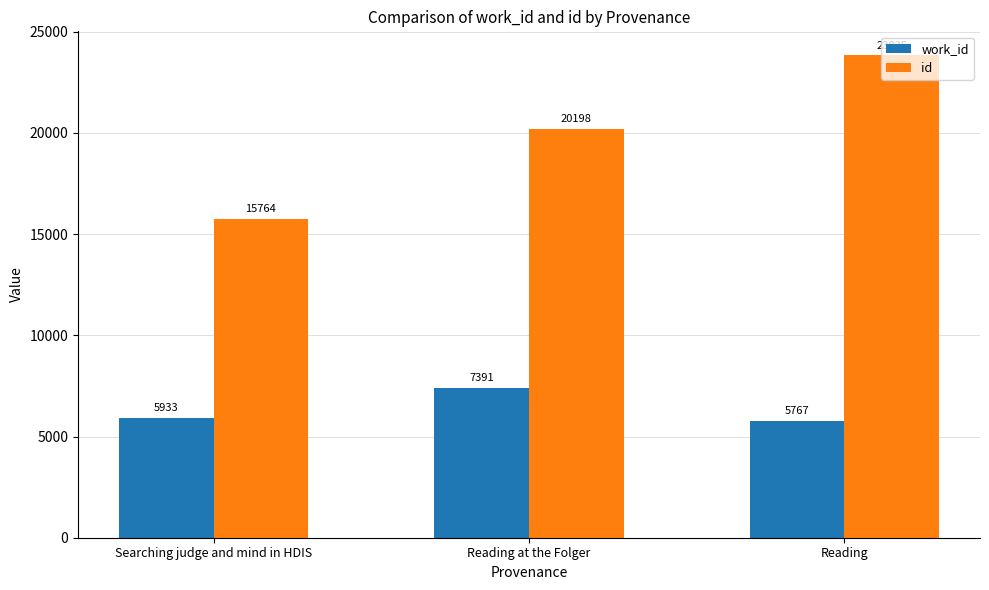

What is the difference between the maximum and minimum values in the work_id series?

1624